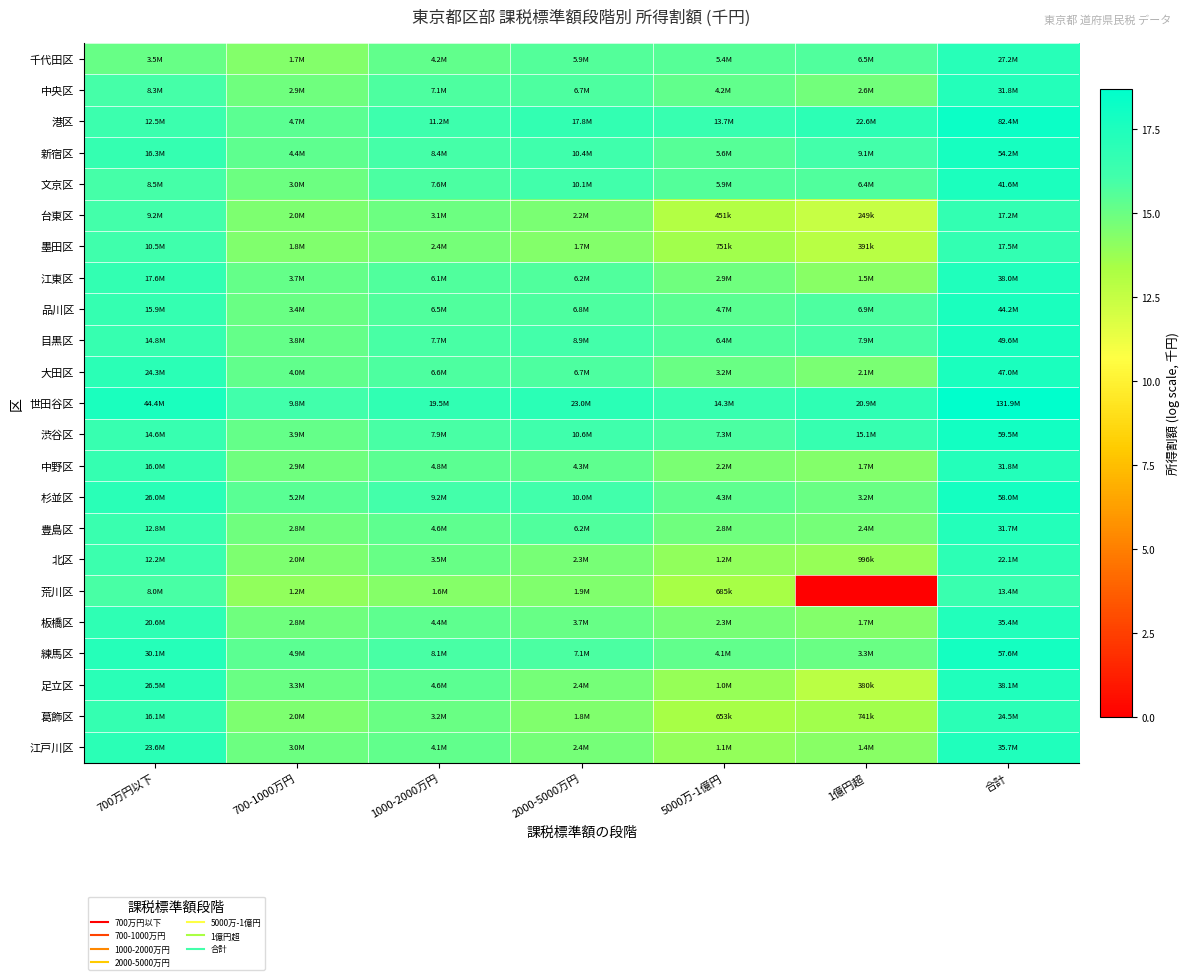

How many distinct data groups are displayed?

23